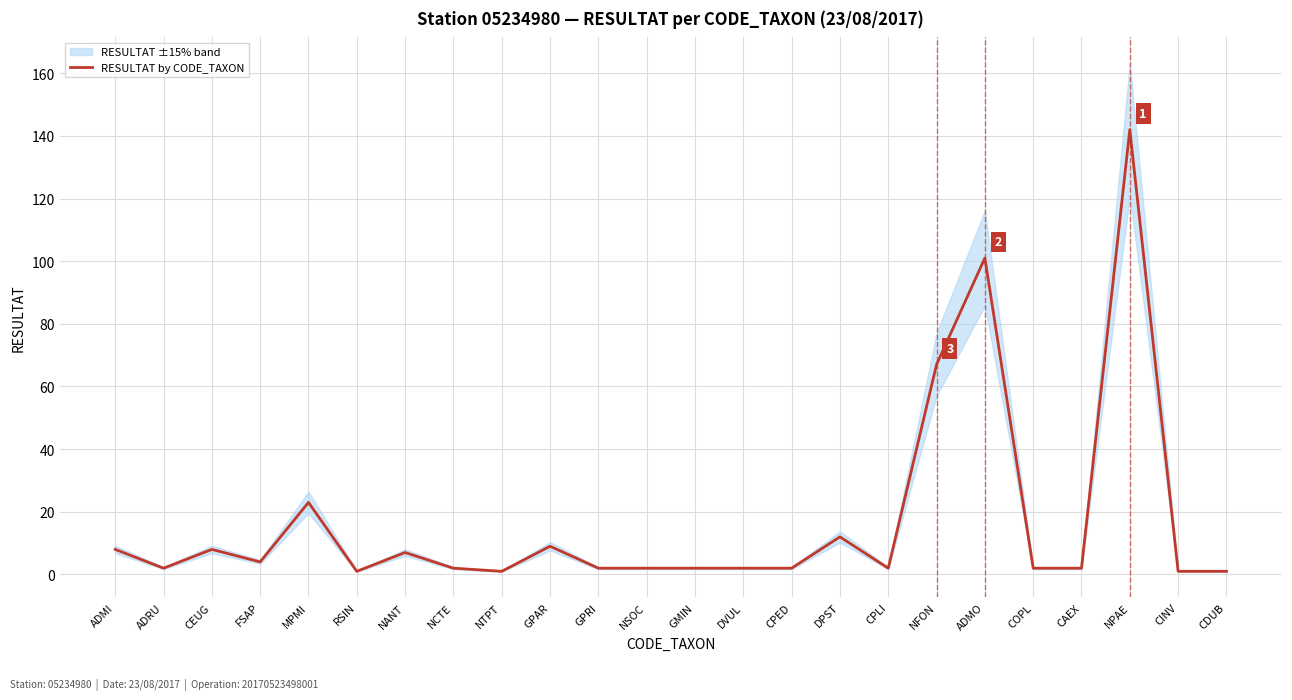

What is the change in value from RSIN to GPRI?

+1